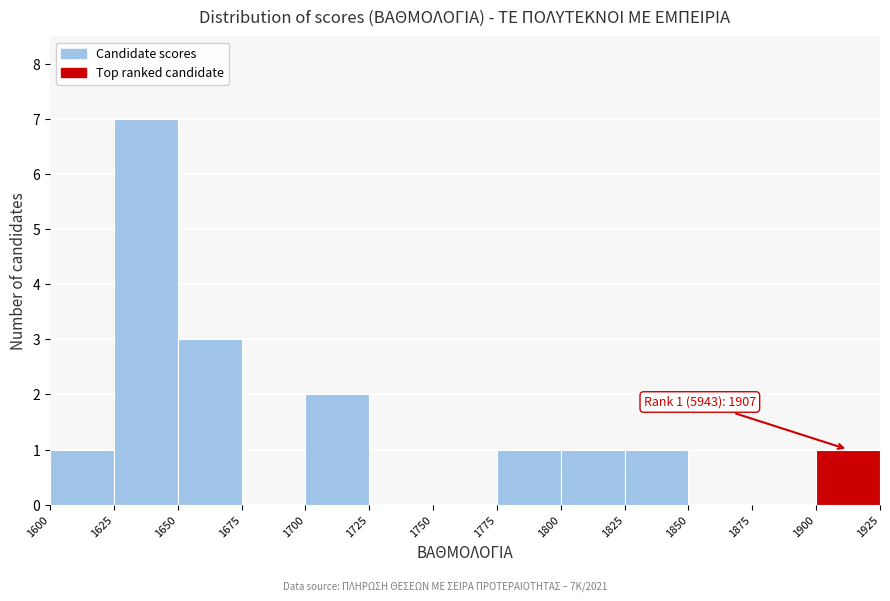

Which range on the x-axis has the tallest bar?

1625 to 1650